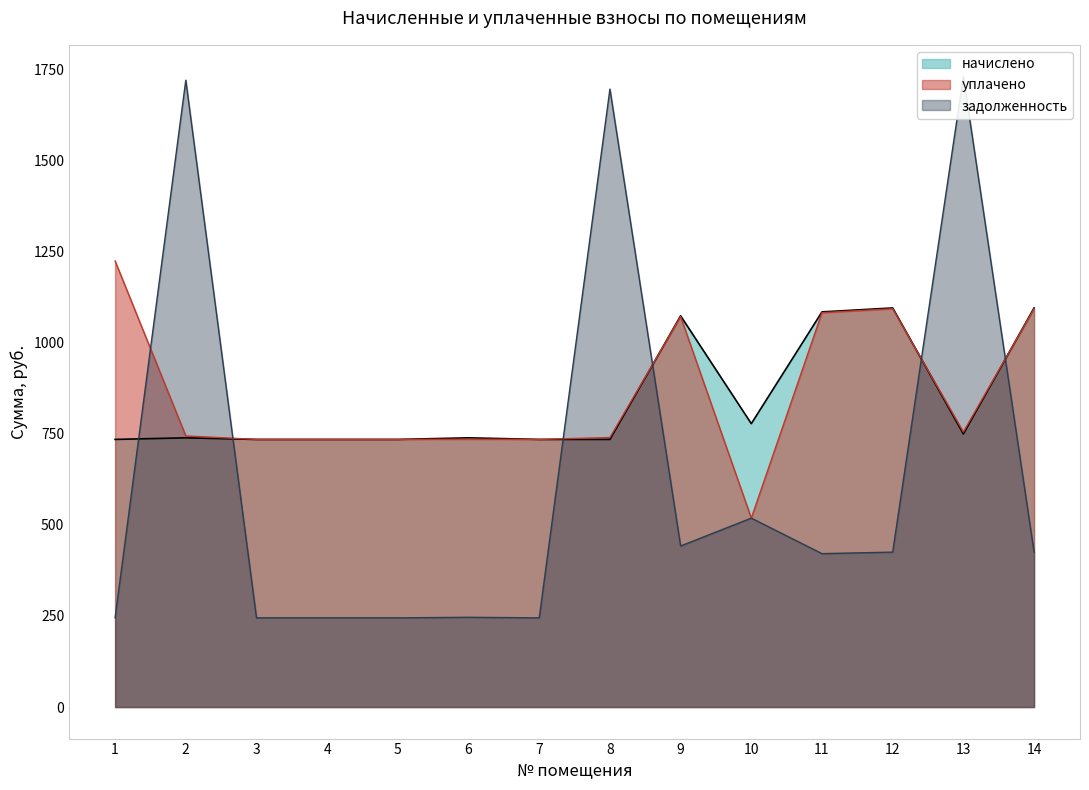

Which category has the lowest value in the начислено series?

1